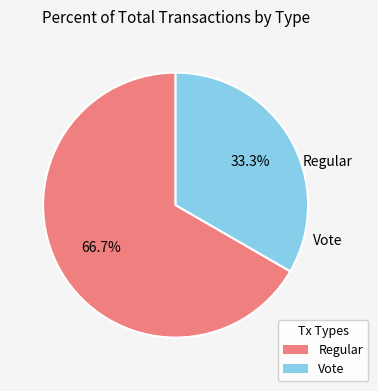

Which category accounts for the majority?

Regular